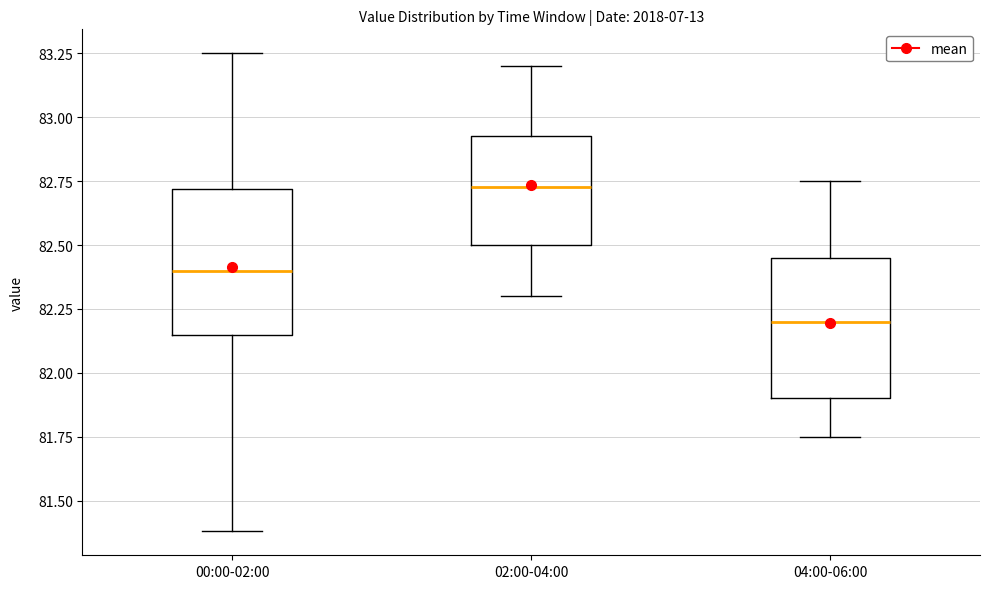

Where does the median line of the box for 00:00-02:00 sit on the y-axis? The values are not printed on the chart, so give them approximately, as read against the axis.

82.40